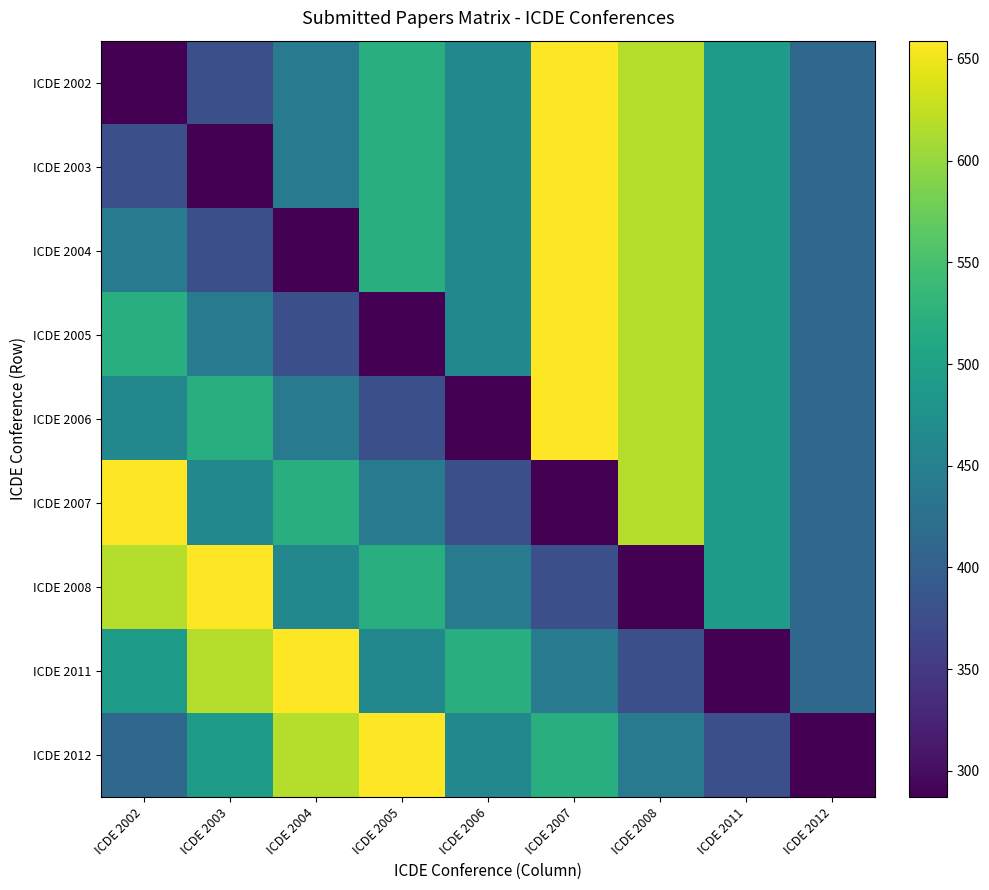

What is the total value across all series at ICDE 2003?

4232